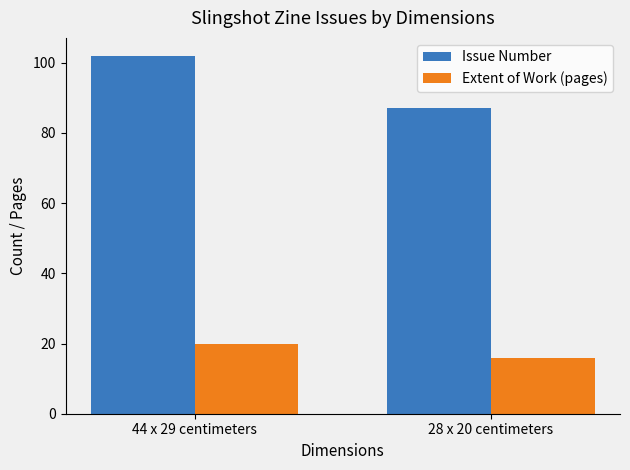

At which category is the sum across all series the highest?

44 x 29 centimeters